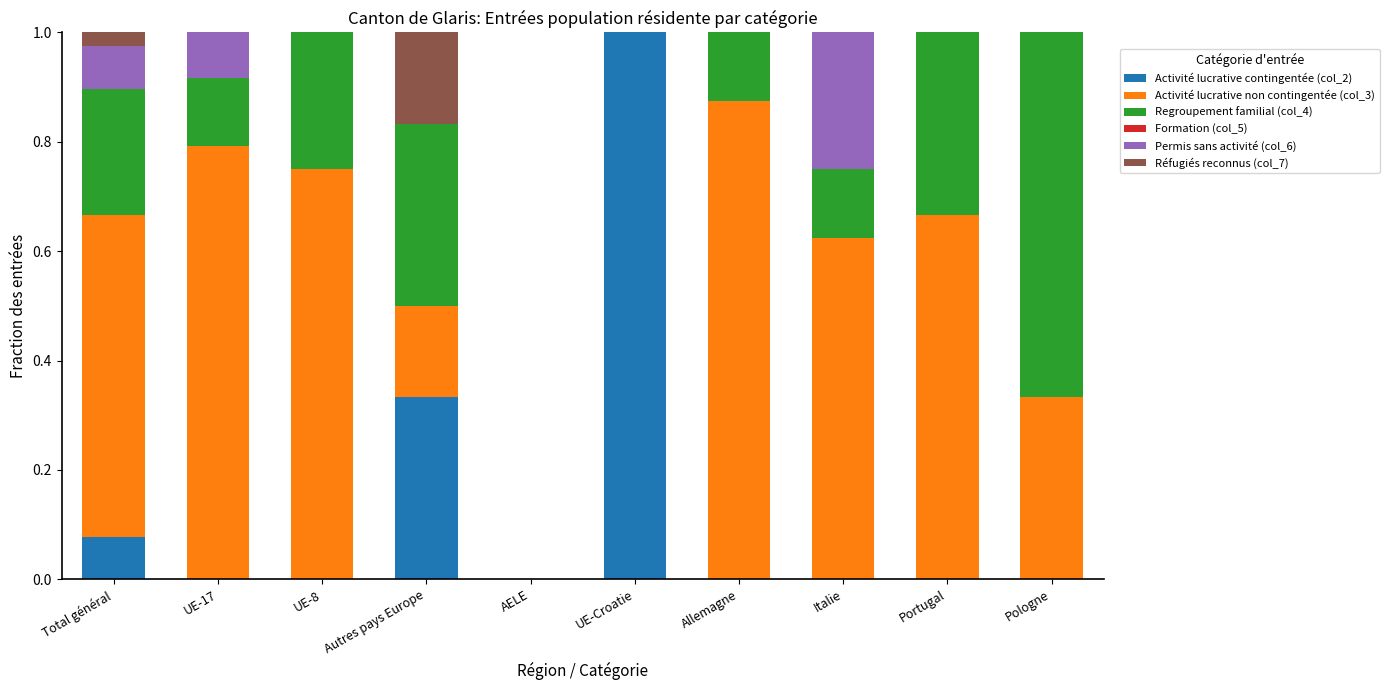

True or false: Activité lucrative contingentée (col_2) has a value of 0.0 at AELE.

True